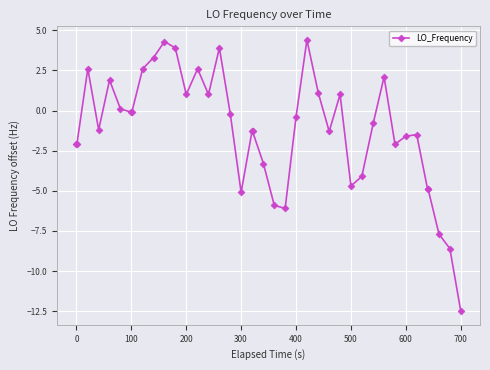

What is the sum of all values?

-48.1